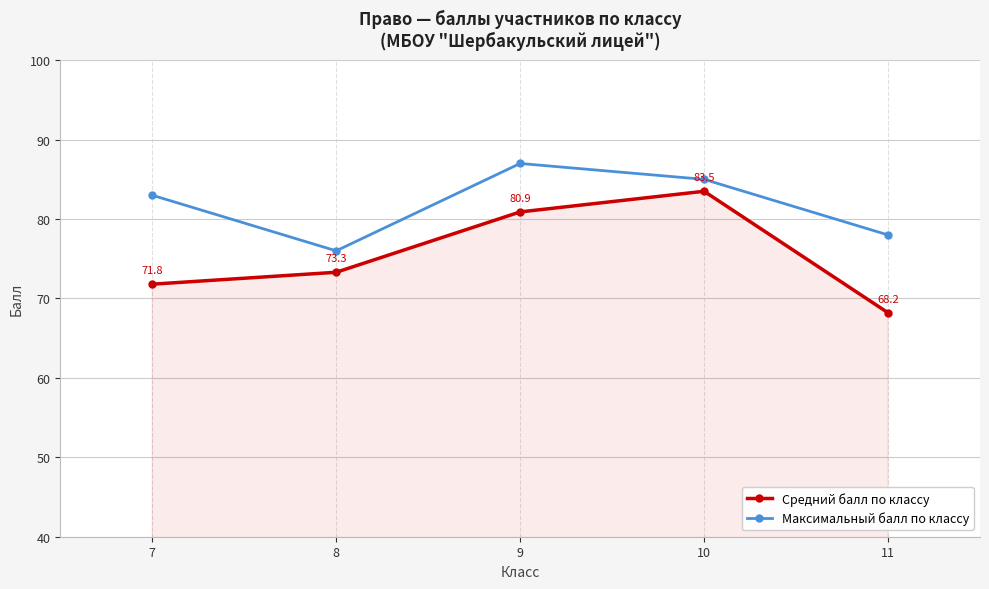

True or false: Максимальный балл по классу and Средний балл по классу cross at least once.

False